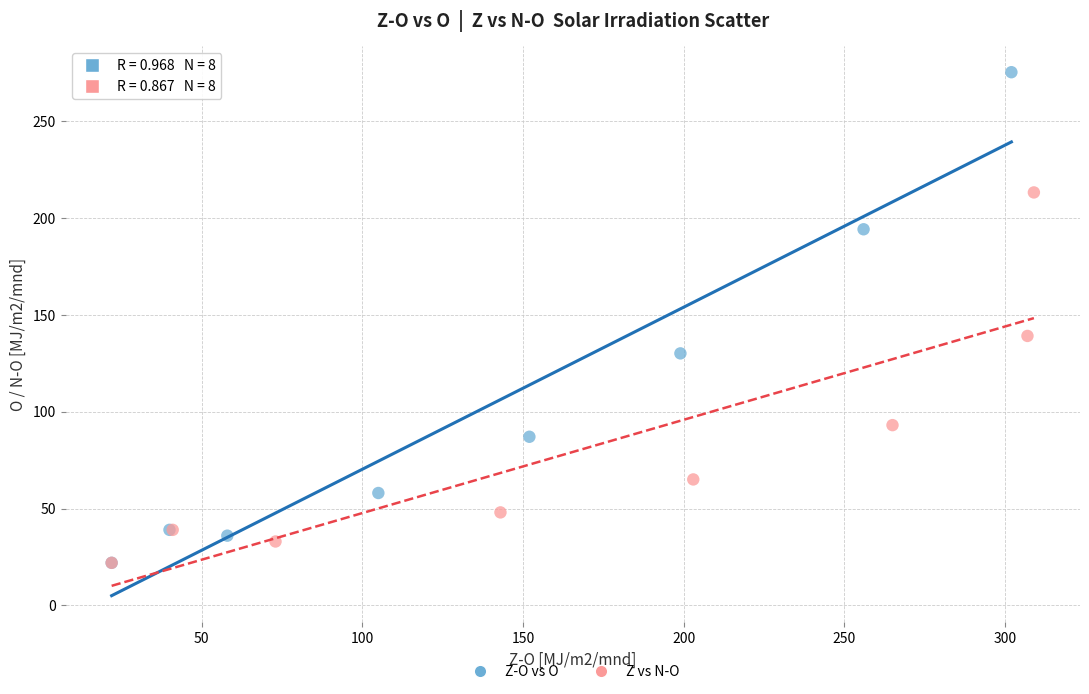

What are all the series names shown in the legend?

Z-O vs O, Z vs N-O